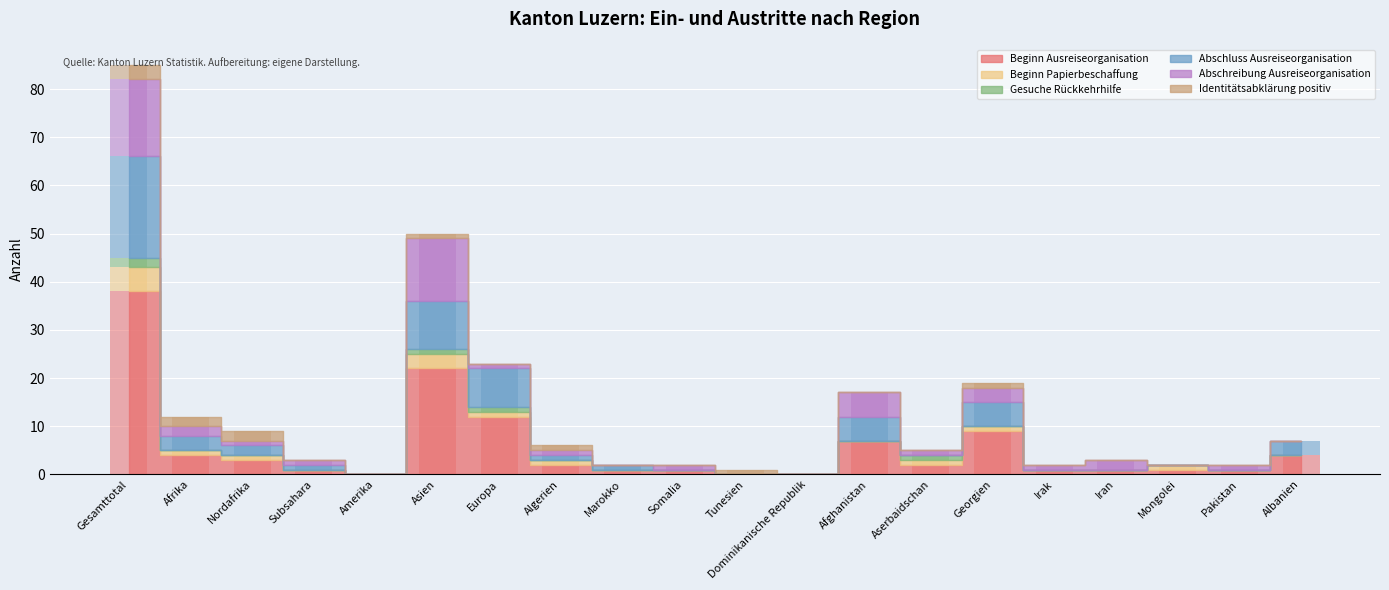

Does the chart contain any negative values?

No